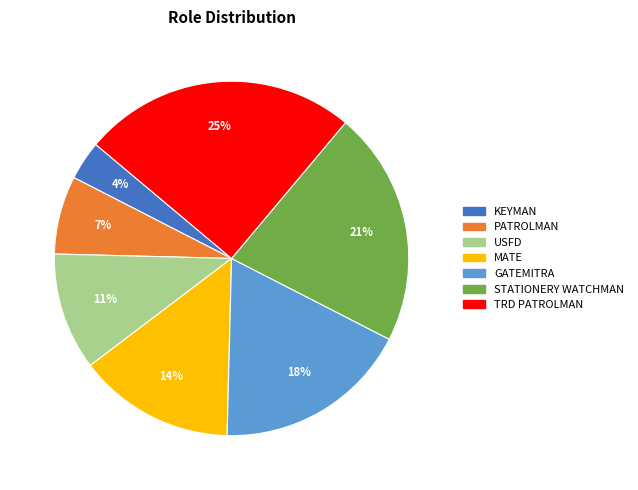

Is it true that MATE is 14% of the pie?

True